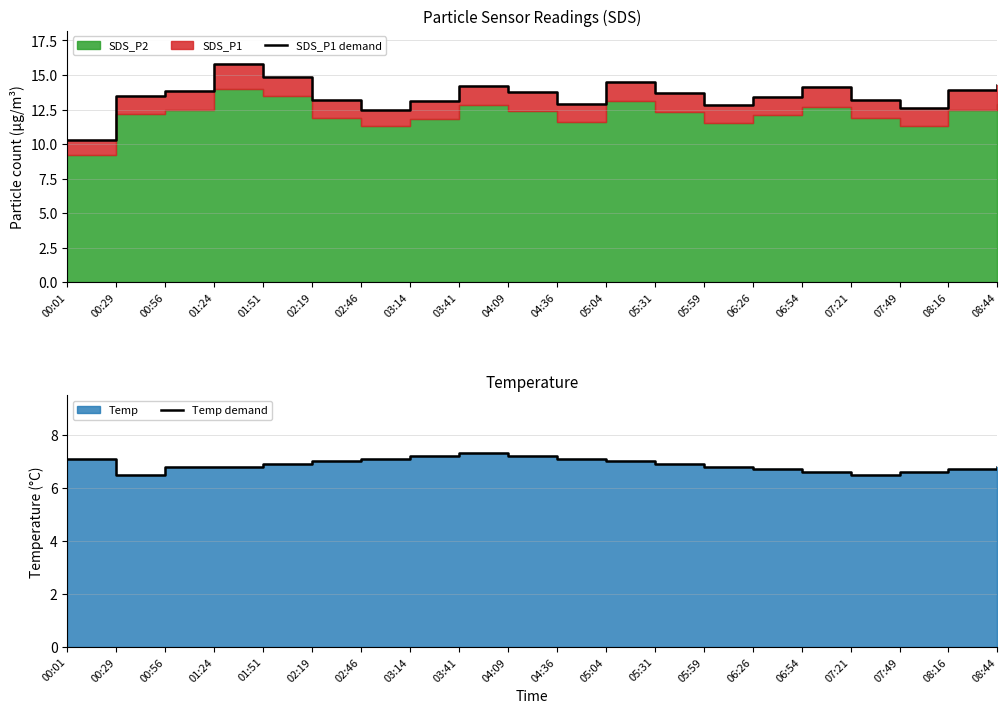

How many data points in SDS_P1 demand are above 13?

15